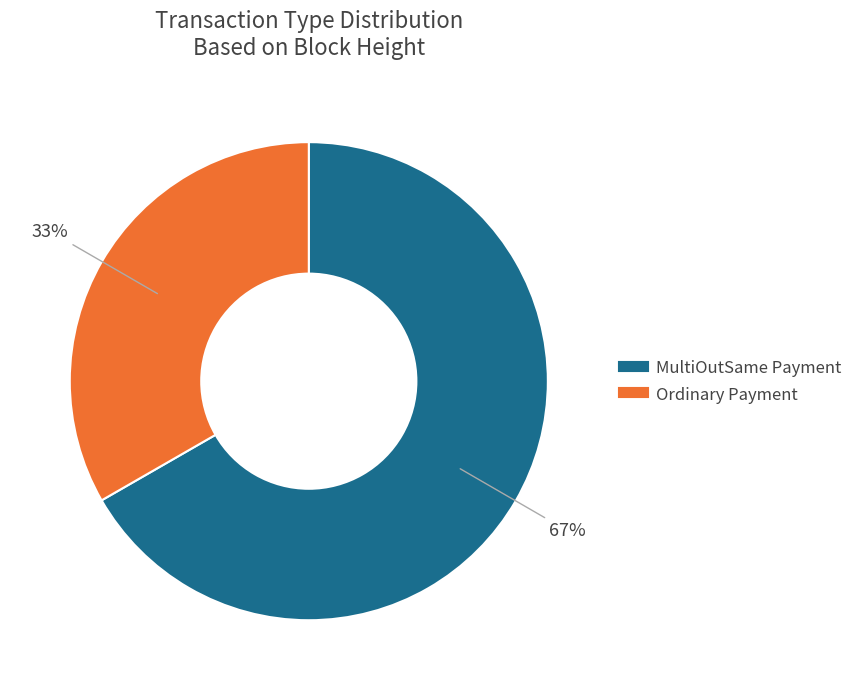

To the nearest percent, what is the average slice percentage?

50%